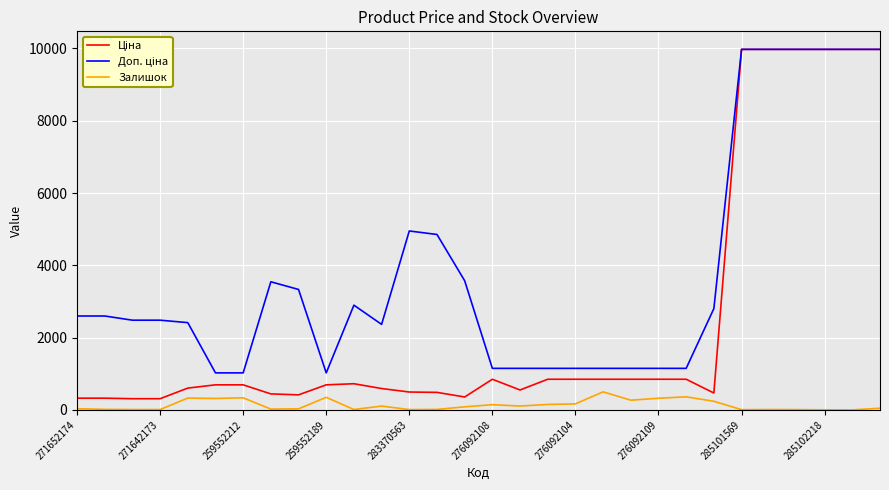

What is the greatest value displayed?

9975.0